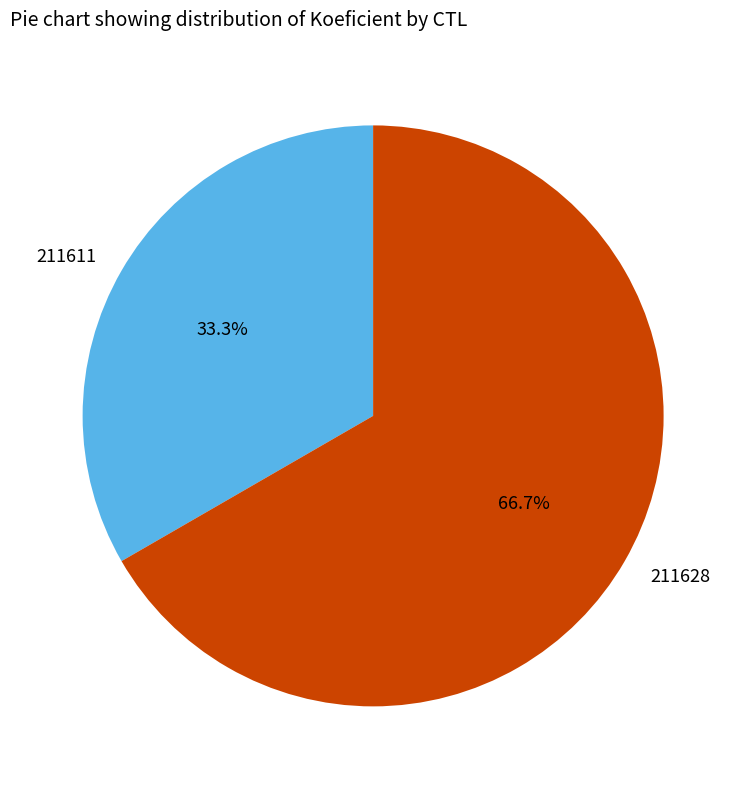

How much of the chart is everything except 211628?

33.3%